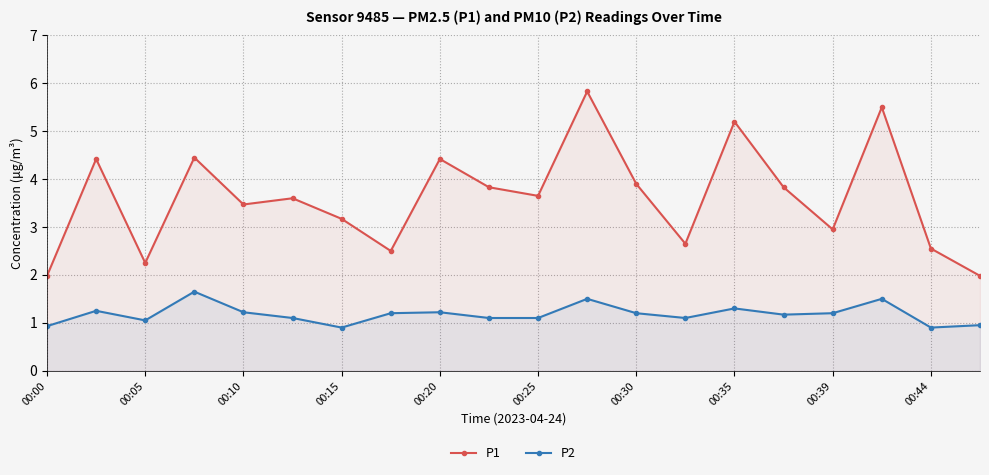

What is the minimum value shown in the chart?

0.9